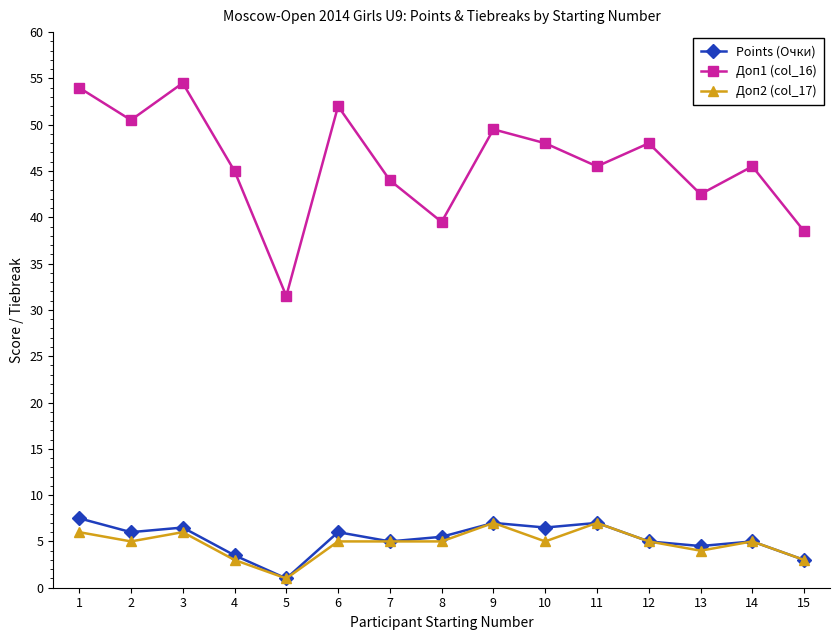

Where does the Points (Очки) series first go above 5?

1